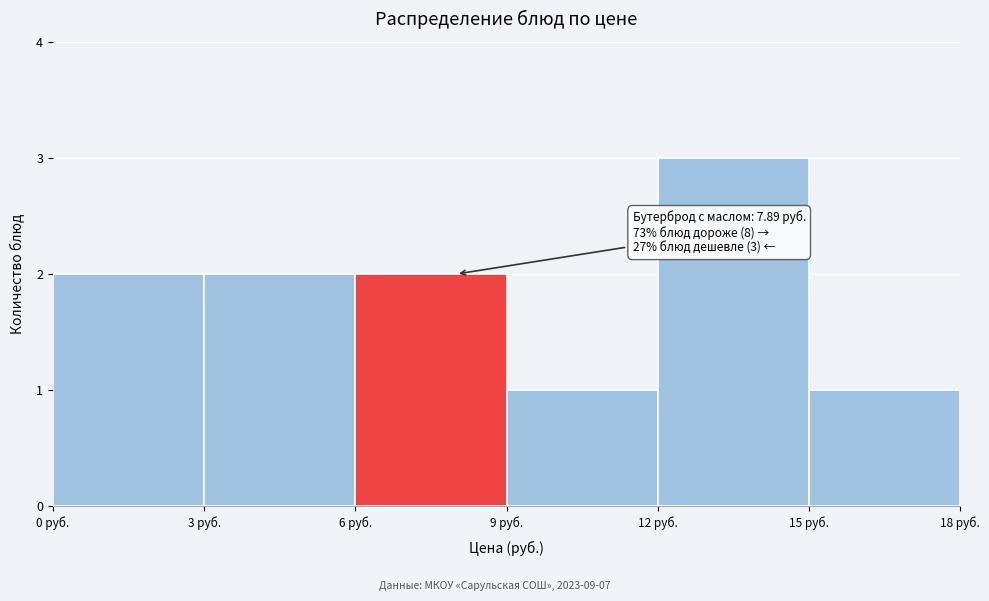

Which range on the x-axis has the tallest bar?

12 to 15